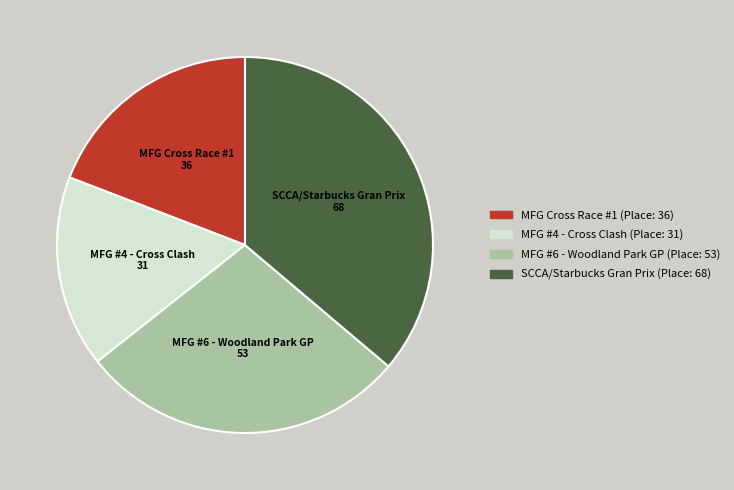

Approximately how many times larger is the value at MFG #6 - Woodland Park GP compared to MFG #4 - Cross Clash?

1.7